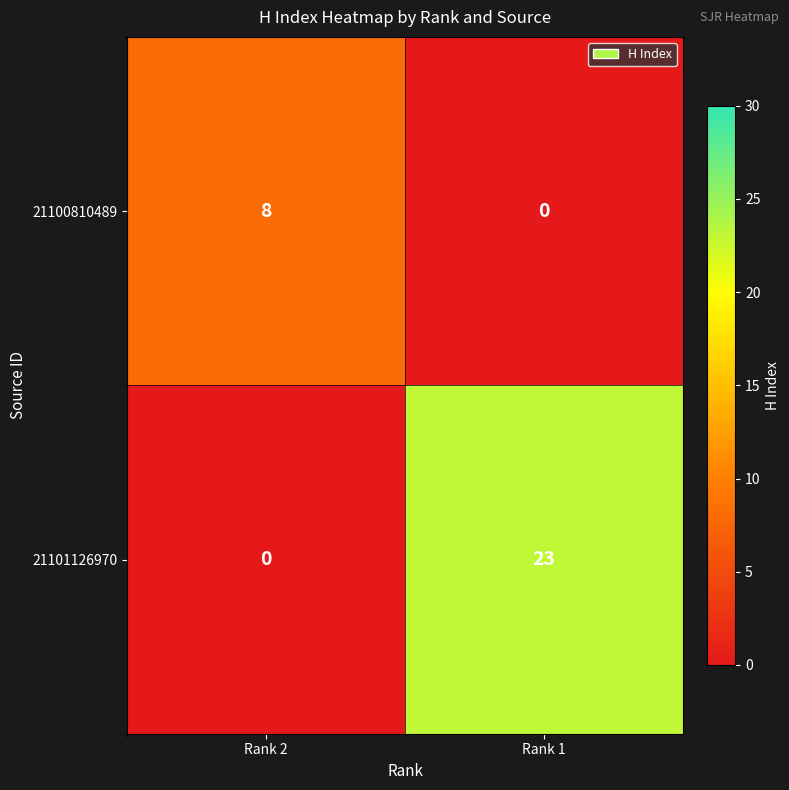

What is the average value of the 21101126970 series?

12